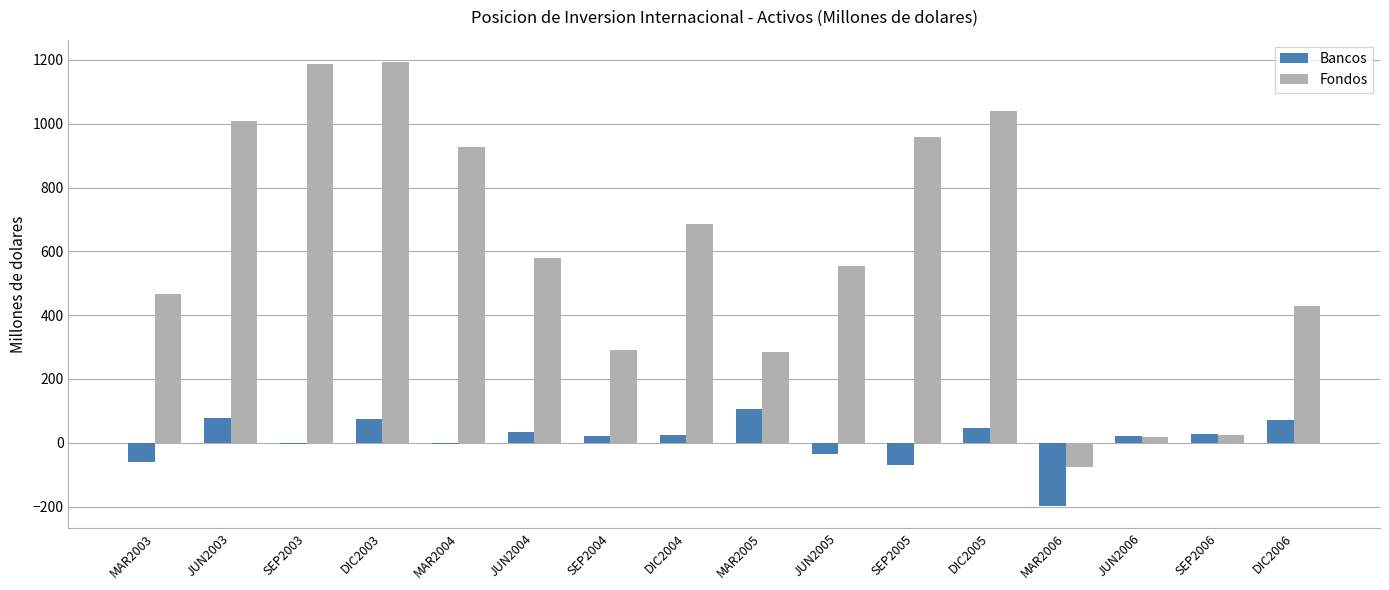

Which series has the largest total across all categories?

Fondos